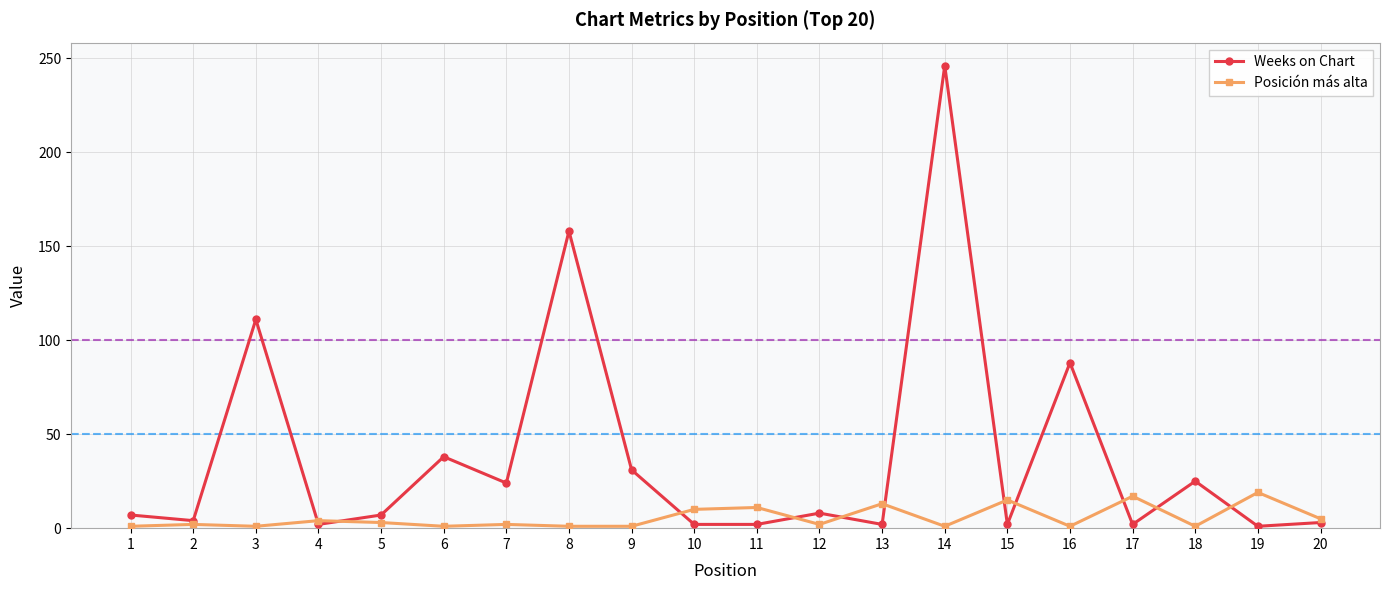

Which label corresponds to the largest value in the chart?

14